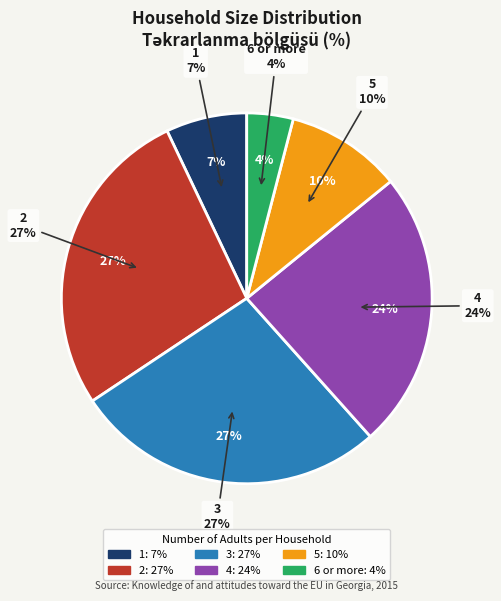

What portion of the pie excludes 6 or more?

96.0%